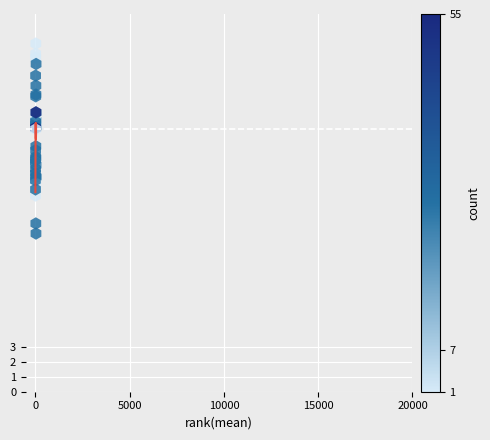

What Y value in the scatter plot is closest to 17?

16.6